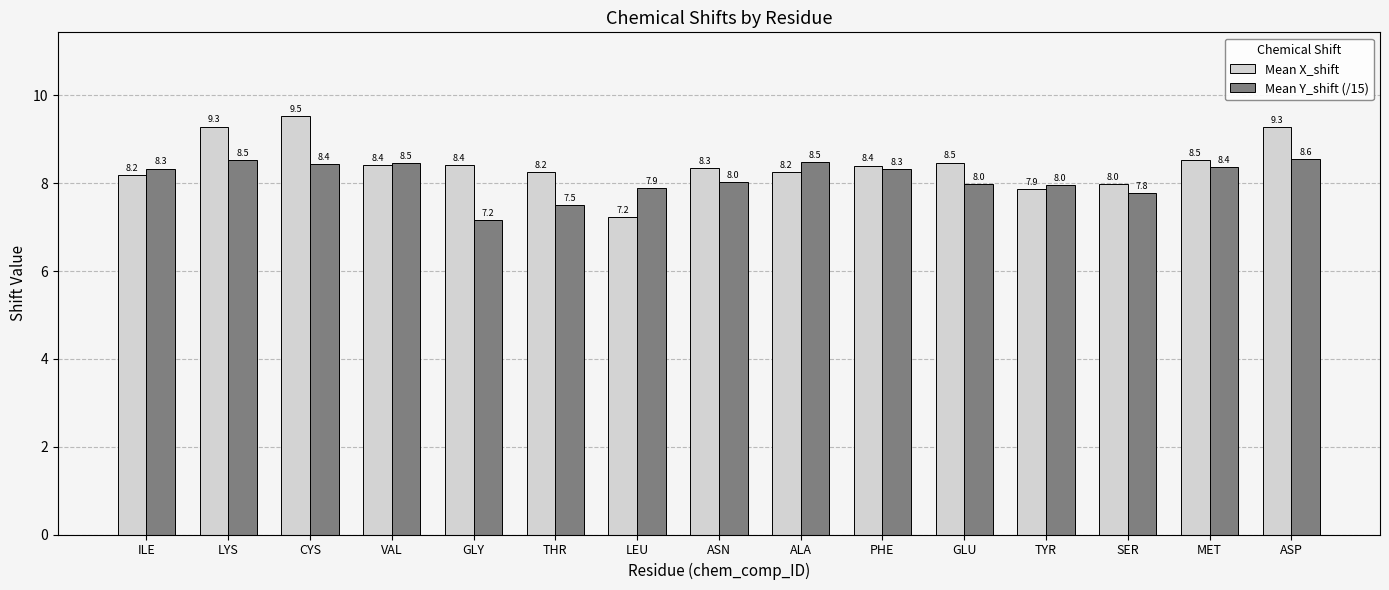

Rank the series at LEU from lowest to highest value.

Mean X_shift, Mean Y_shift (/15)